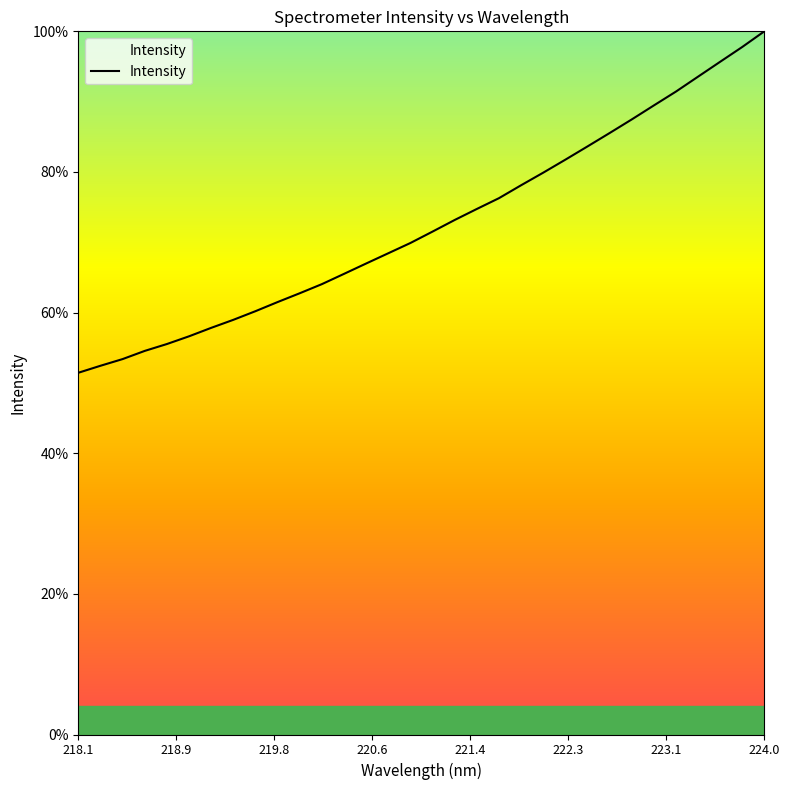

True or false: the data has more than 0 interior local peaks.

False